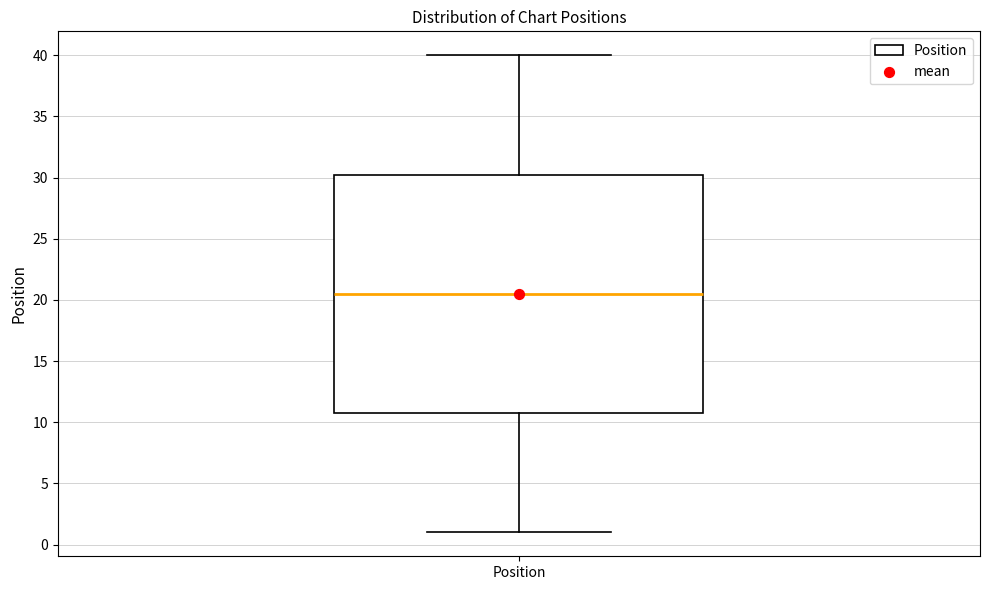

Read this box plot against the y-axis: the position of the median line, the range covered by the box, and the ends of both whiskers. The values are not printed on the chart, so give them approximately, as read against the axis.

median 20.5, box 11.0 to 30.5, whiskers 1.0 to 40.0